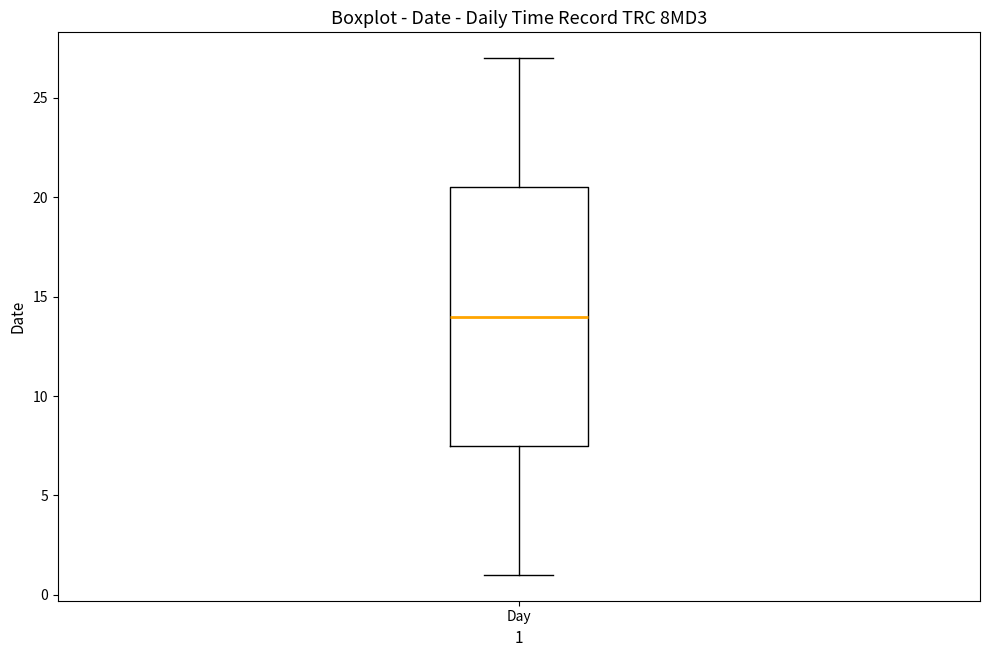

Transcribe this box plot: give where the median line is, the range the box spans, and where the two whiskers end, as read against the y-axis. The values are not printed on the chart, so give them approximately, as read against the axis.

median 14.0, box 7.5 to 20.5, whiskers 1.0 to 27.0